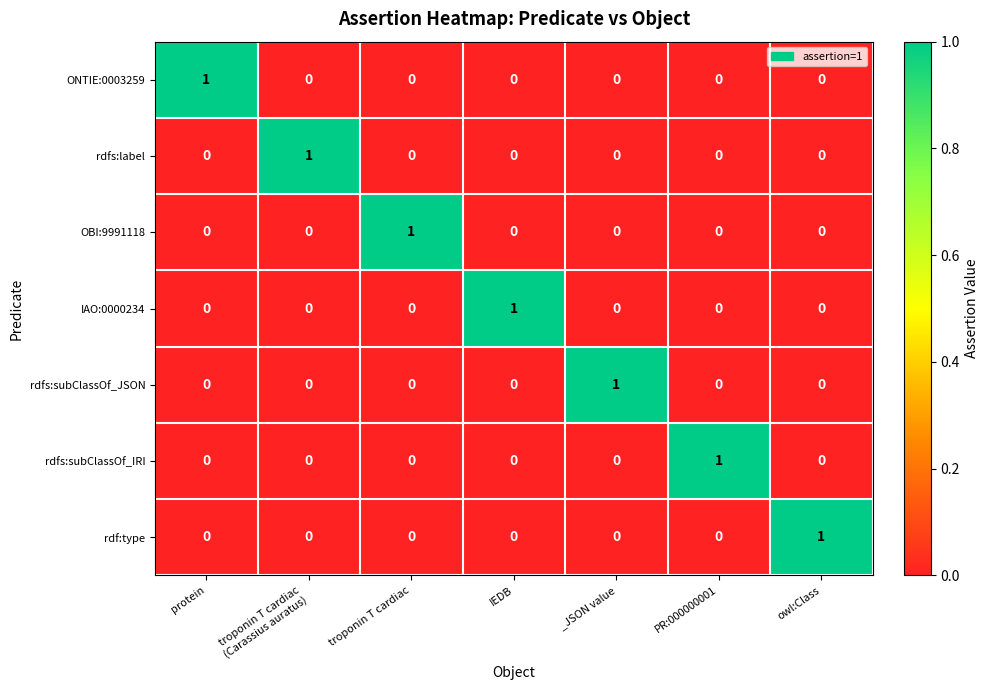

At which label does rdfs:subClassOf_JSON reach its peak?

_JSON value